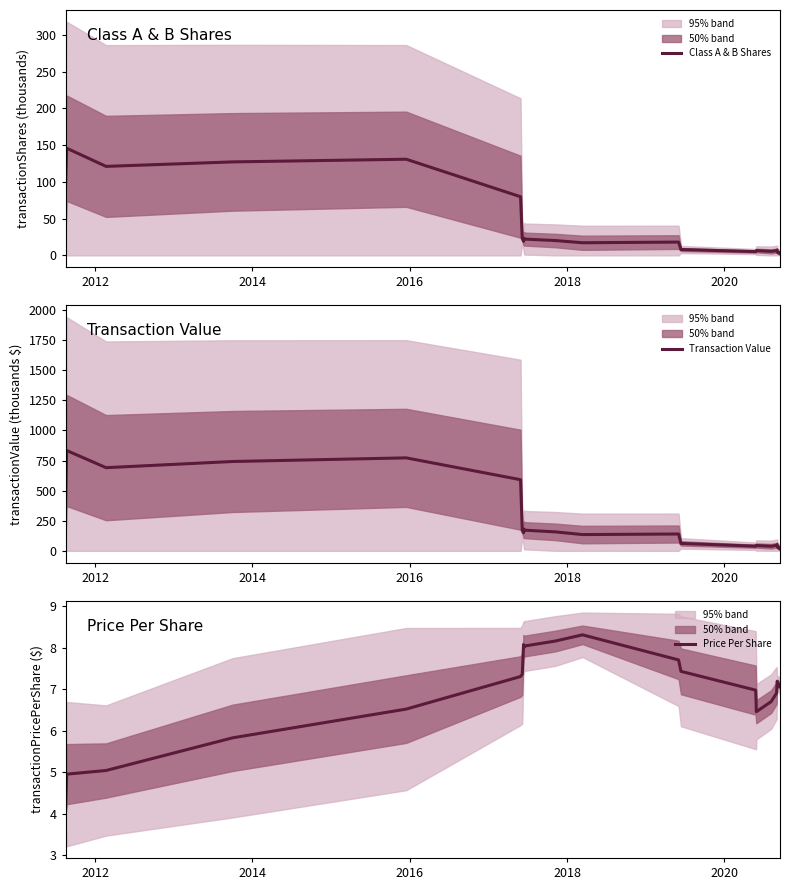

What is the minimum value for Price Per Share?

4.1